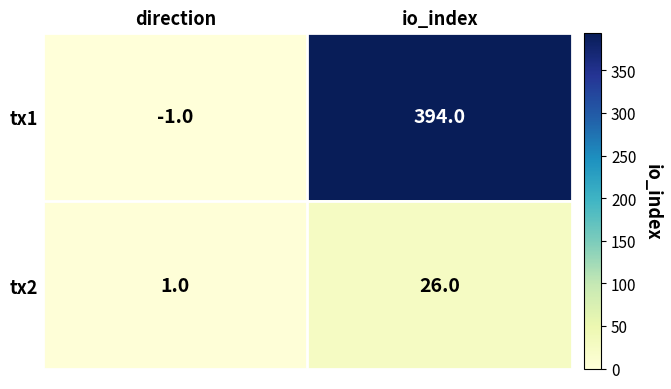

What is the difference between the maximum and minimum values in the tx2 series?

25